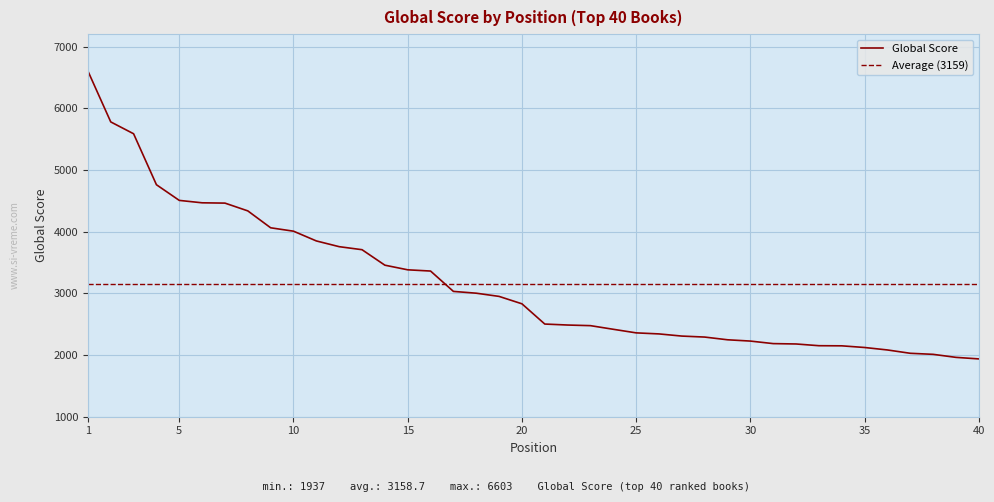

At which category does the chart reach its minimum across all series?

40